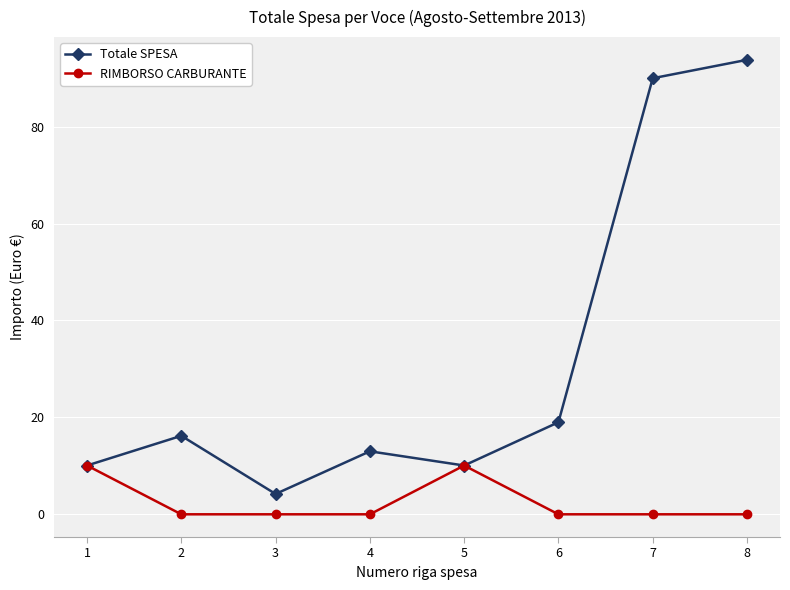

Reading left to right, list all the values displayed in this chart.

Totale SPESA: 1=10.1	2=16.2	3=4.2	4=13.0	5=10.1	6=19.0	7=90.0	8=93.8
RIMBORSO CARBURANTE: 1=10.1	2=0.0	3=0.0	4=0.0	5=10.1	6=0.0	7=0.0	8=0.0